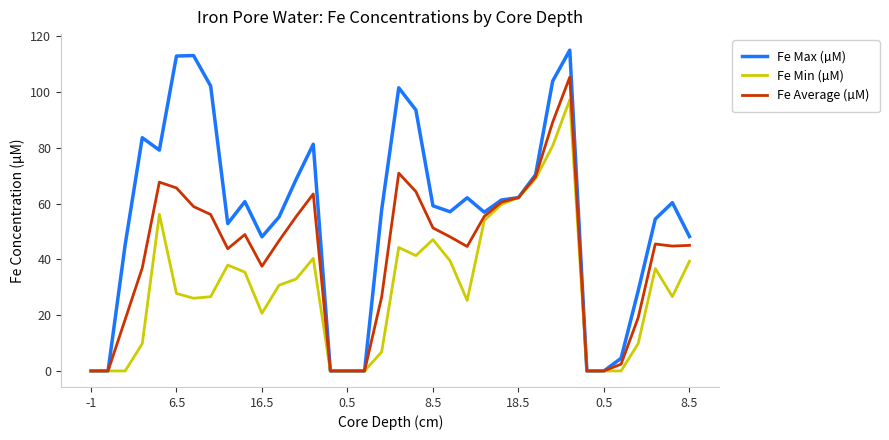

What is the average value of the Fe Average (µM) series?

41.8